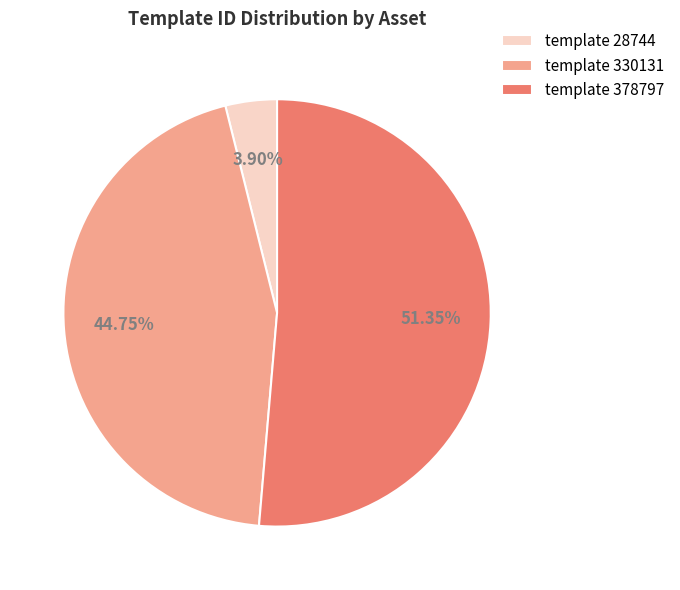

Which category accounts for the majority?

template 378797